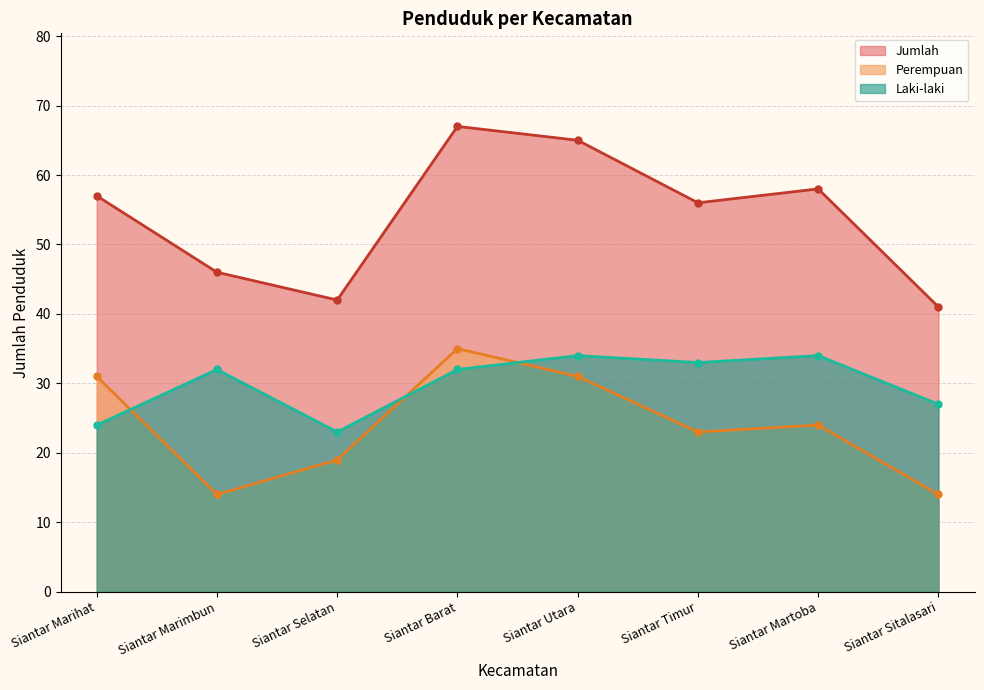

What is the minimum value for Jumlah?

41